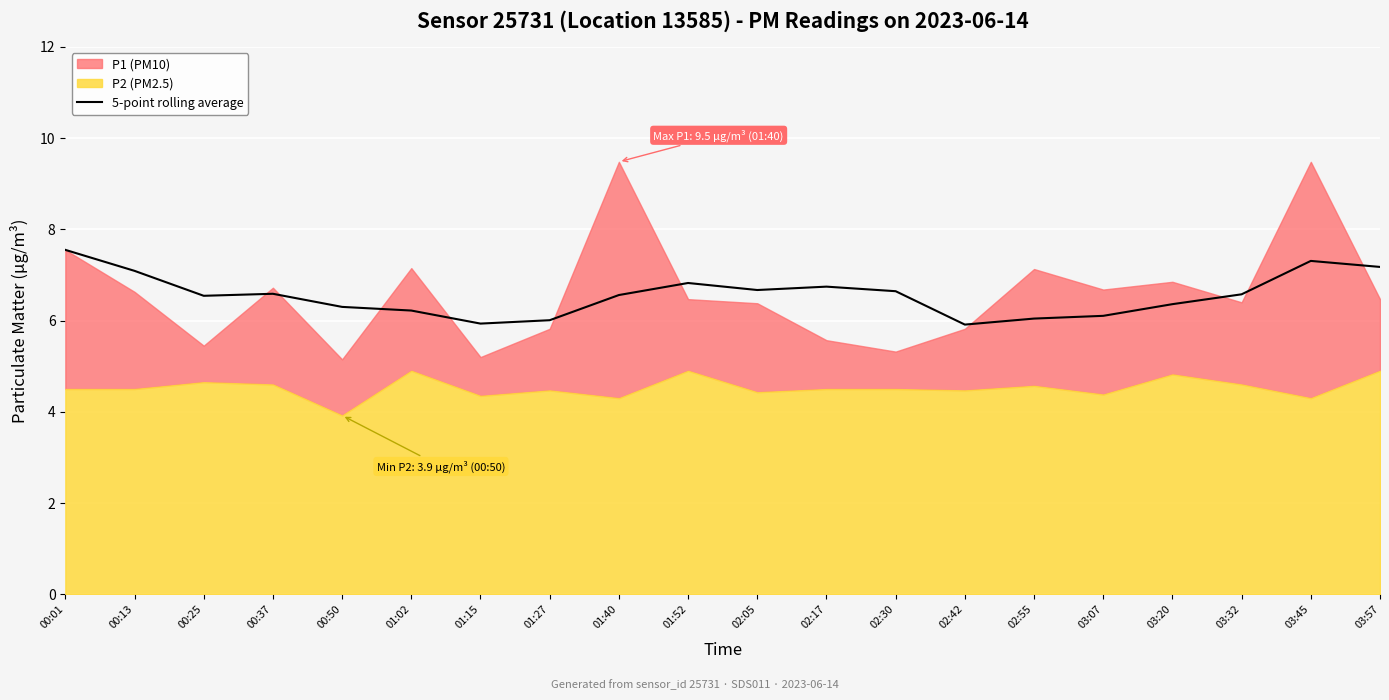

Is it true that 5-point rolling average equals 7.3 at 03:45?

True